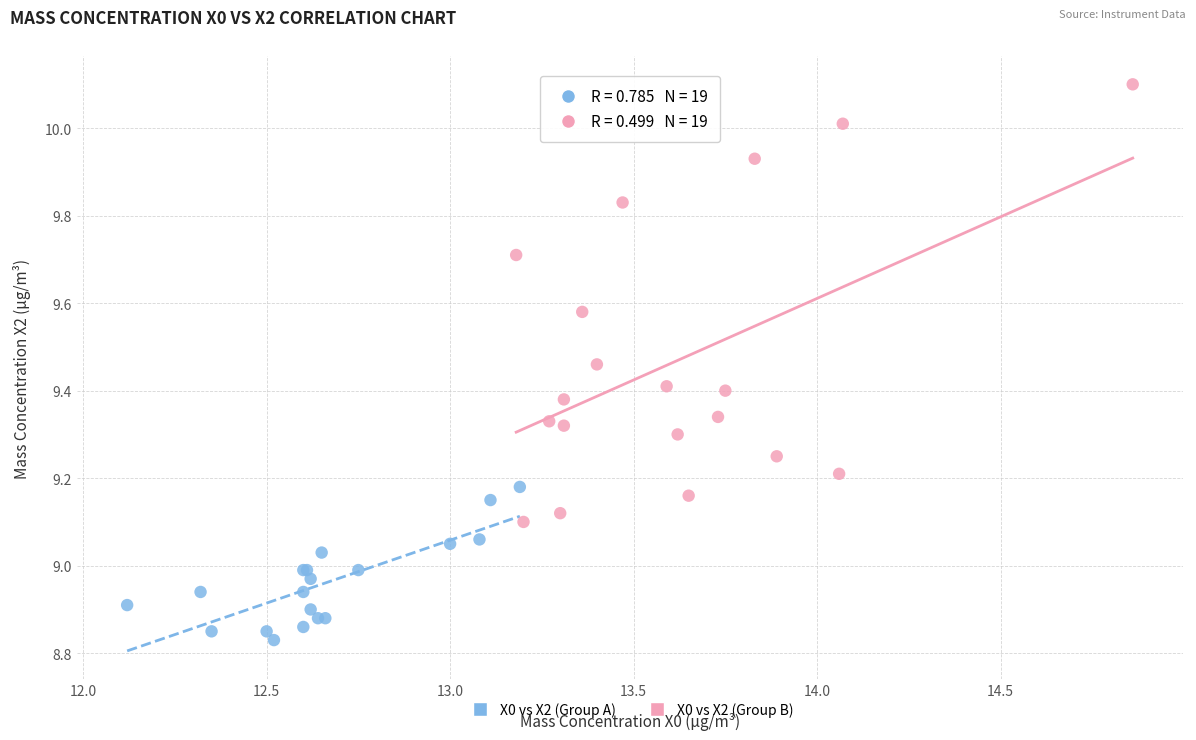

Which series has the largest Y range (max minus min)?

X0 vs X2 (Group B)